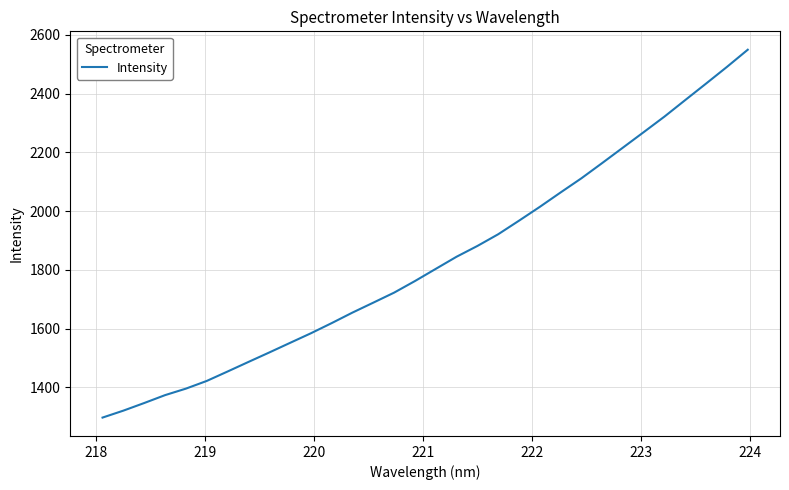

What is the average value?

1832.3